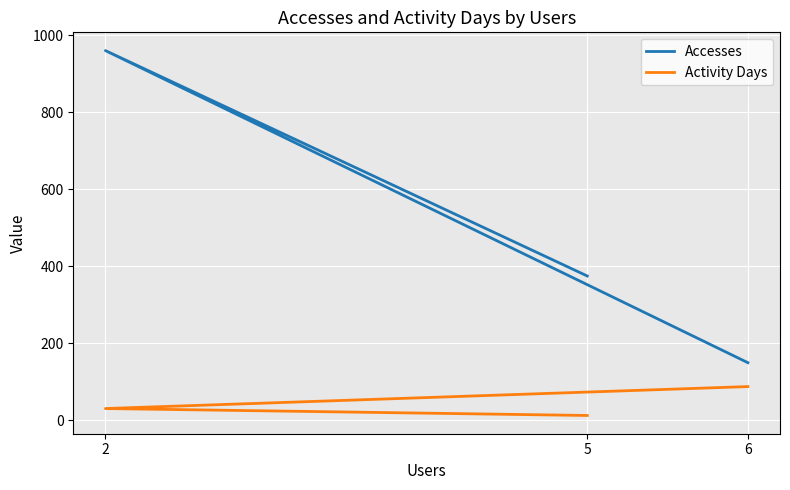

Is the value of Accesses at 2 greater than the value of Activity Days at 5?

Yes